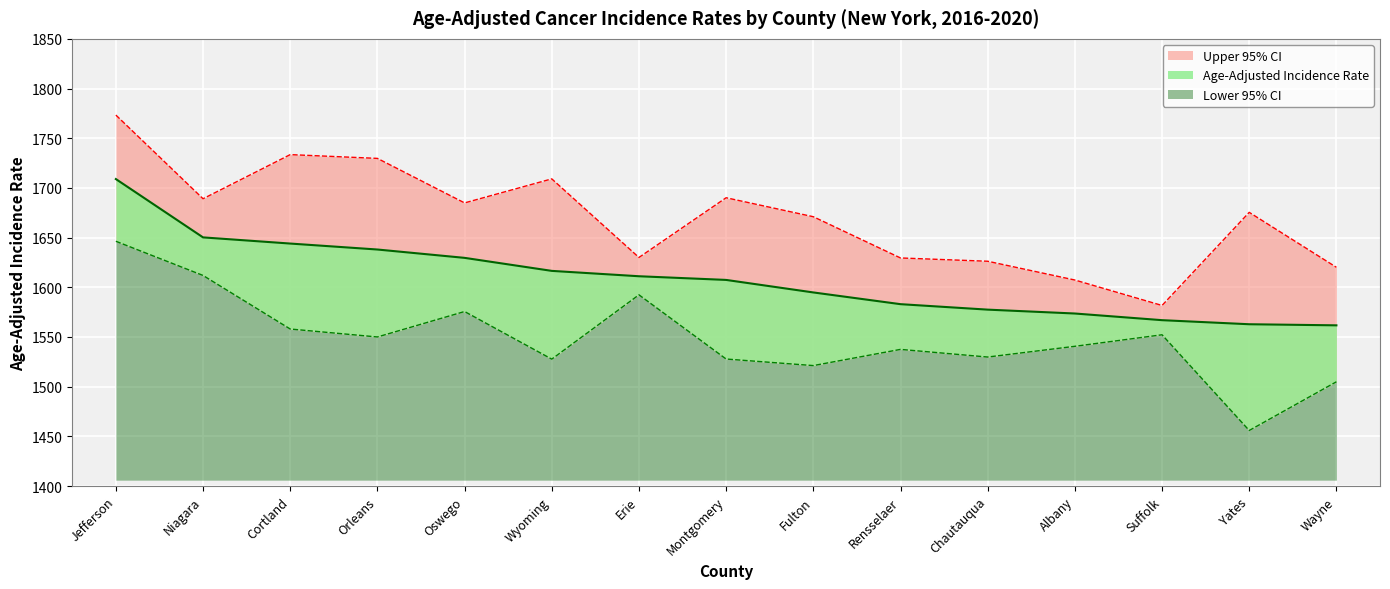

Where does the Age-Adjusted Incidence Rate series first go above 1607?

Jefferson